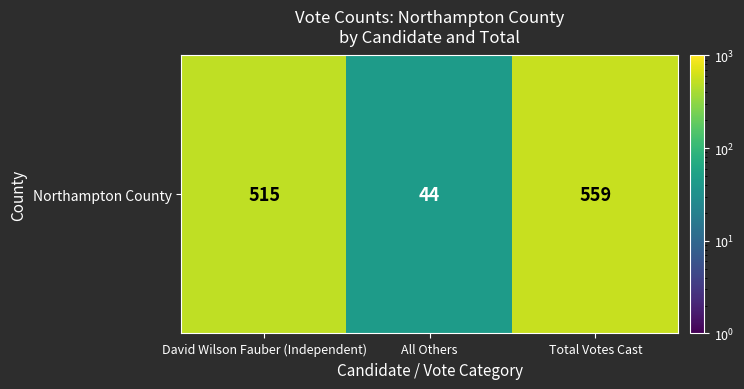

At which category does the chart reach its peak across all series?

Total Votes Cast